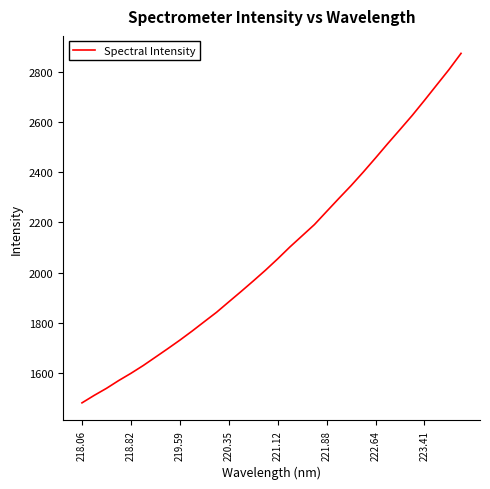

What is the greatest value displayed?

2873.8